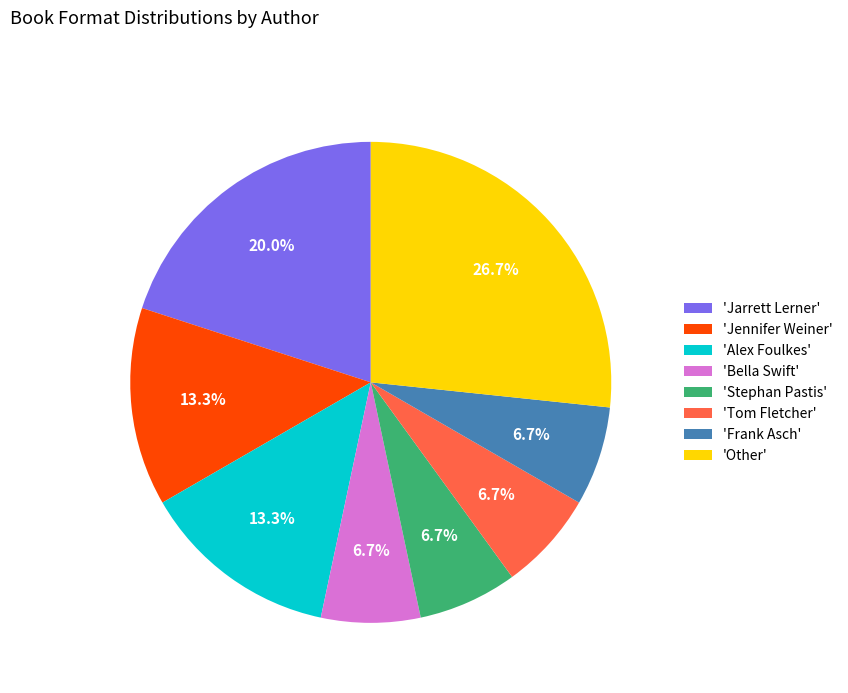

Which slice is the largest?

'Other'